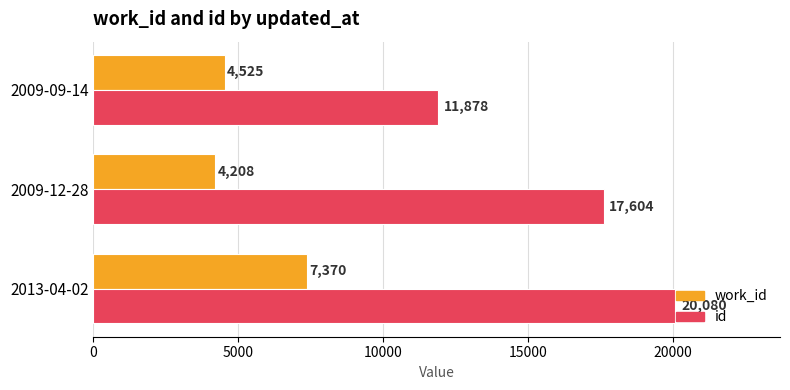

At which label does id reach its peak?

2013-04-02